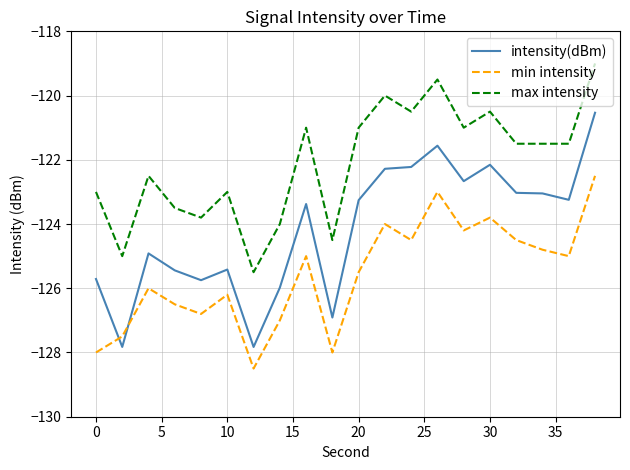

What is the maximum value for intensity(dBm)?

-120.5